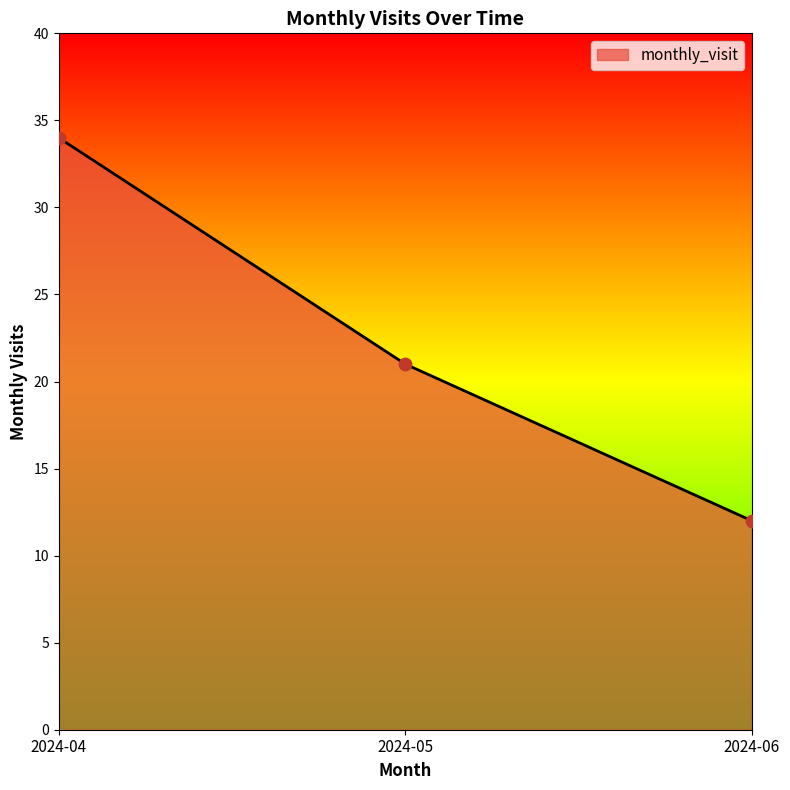

What is the ratio of the value at 2024-06 to the value at 2024-04?

0.4